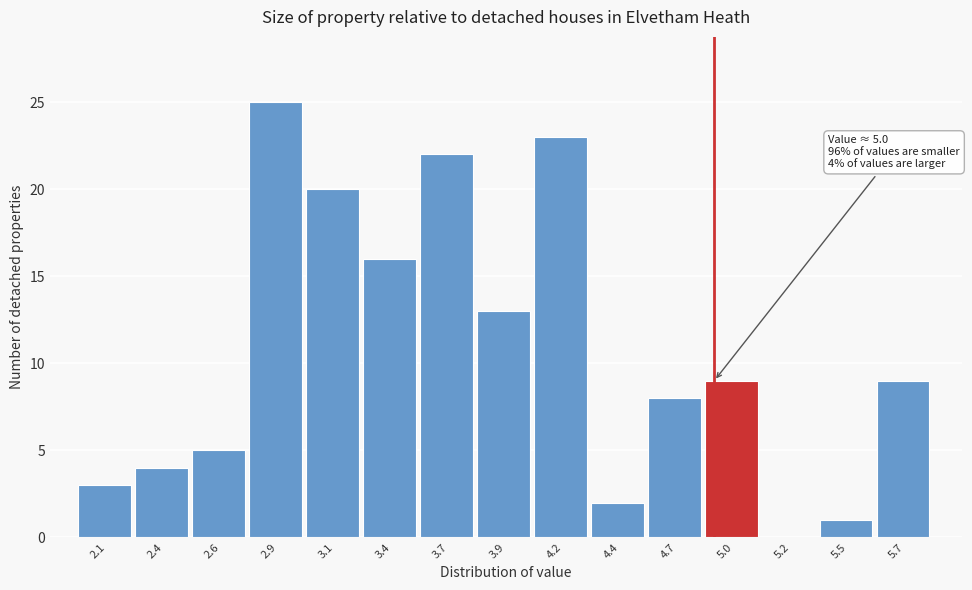

Reading right to left, list all the values displayed in this chart.

5.7=9	5.5=1	5.2=0	5.0=9	4.7=8	4.4=2	4.2=23	3.9=13	3.7=22	3.4=16	3.1=20	2.9=25	2.6=5	2.4=4	2.1=3